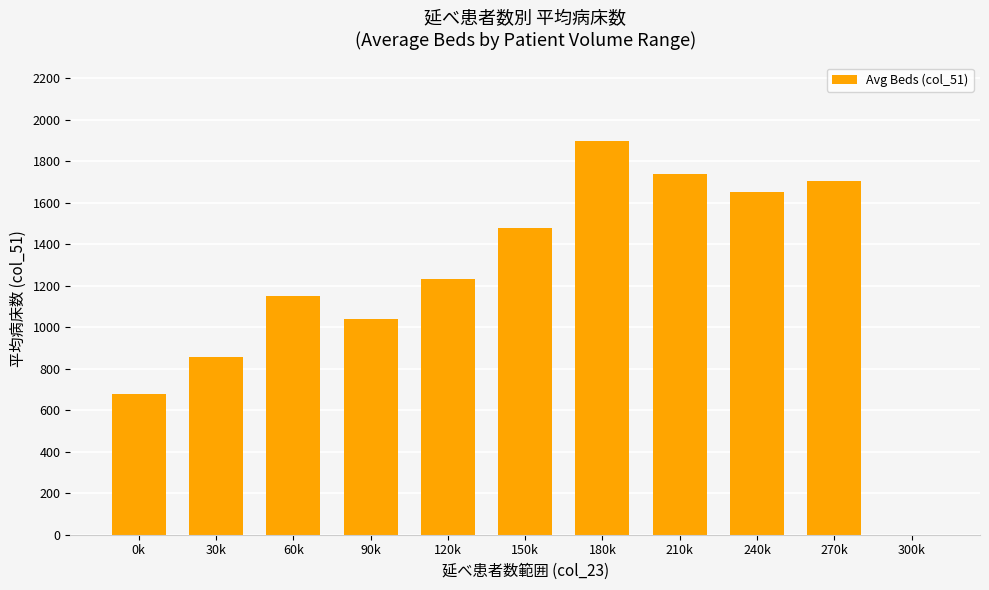

Are the bars horizontal?

No